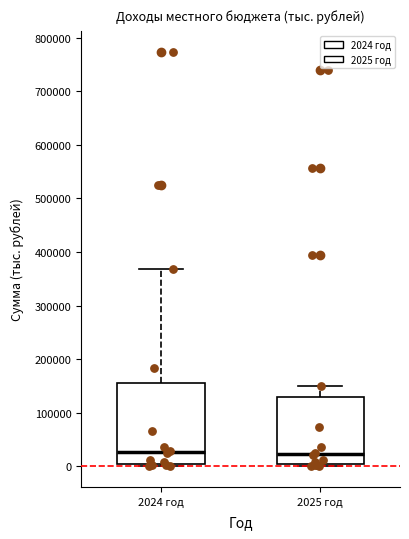

Where is the upper edge of the box for 2024 год on the y-axis? The values are not printed on the chart, so give them approximately, as read against the axis.

160000